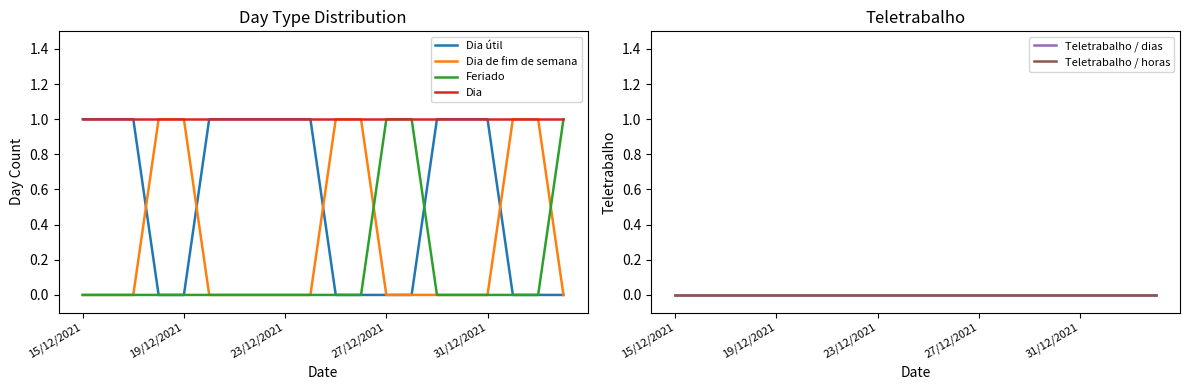

Which series has the largest total across all categories?

Dia